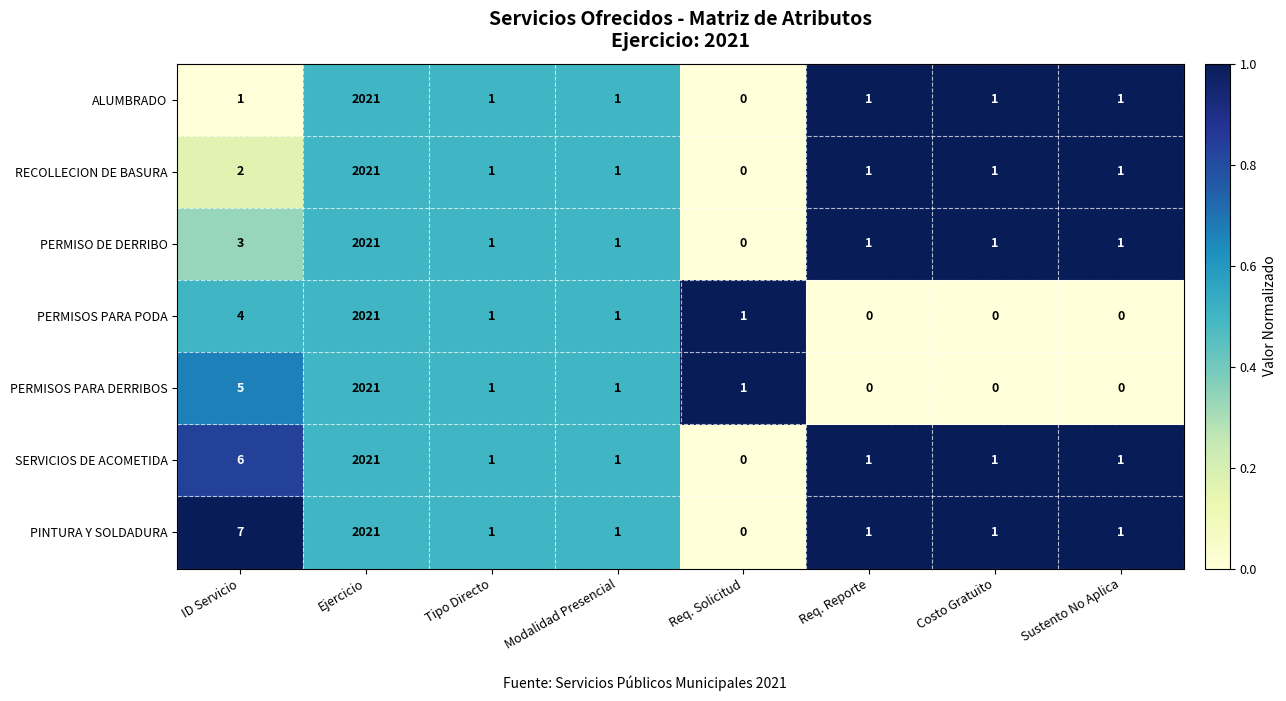

True or false: PERMISOS PARA PODA has a value of 7 at ID Servicio.

False